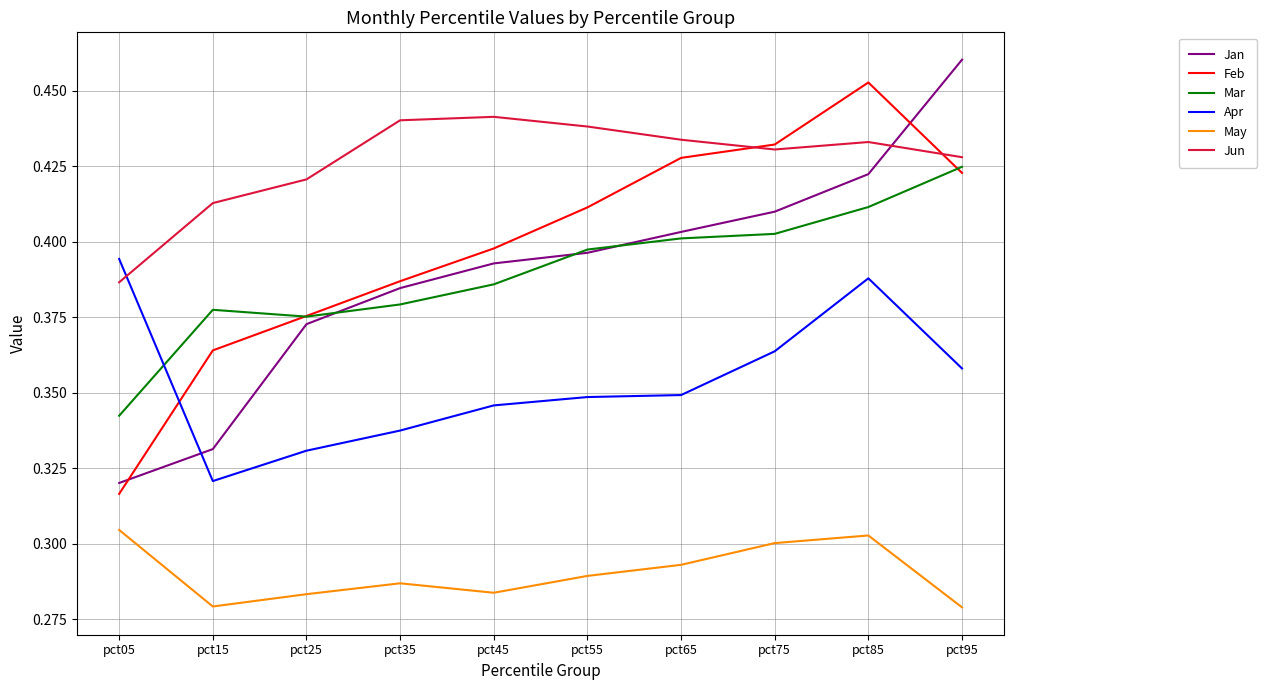

Which category has the highest value across all series?

pct95